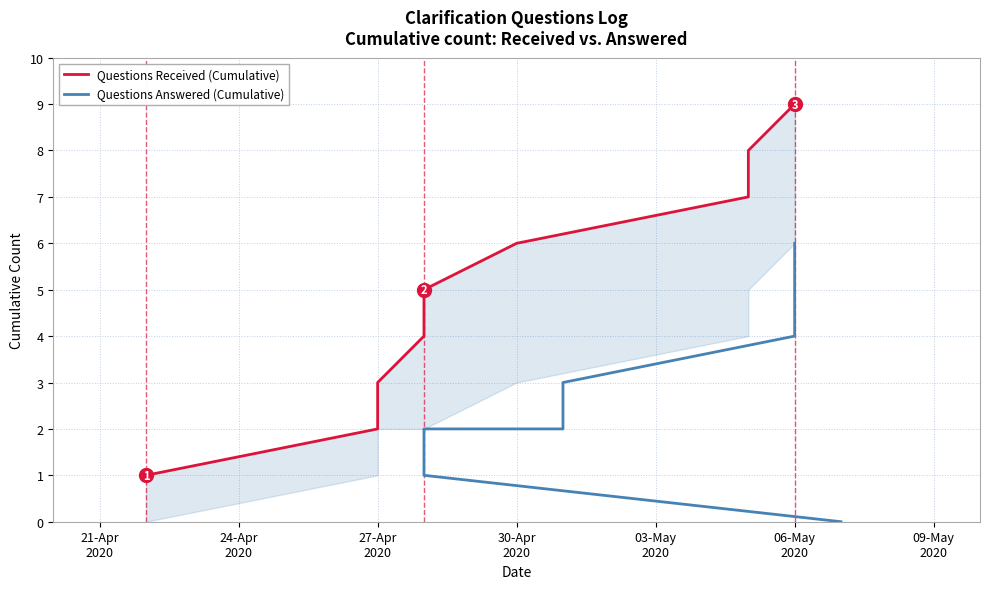

Reading left to right, extract all data points from this chart.

Questions Received (Cumulative): 1	2	3	4	5	6	7	8	9
Questions Answered (Cumulative): 0	1	2	2	2	3	4	5	6